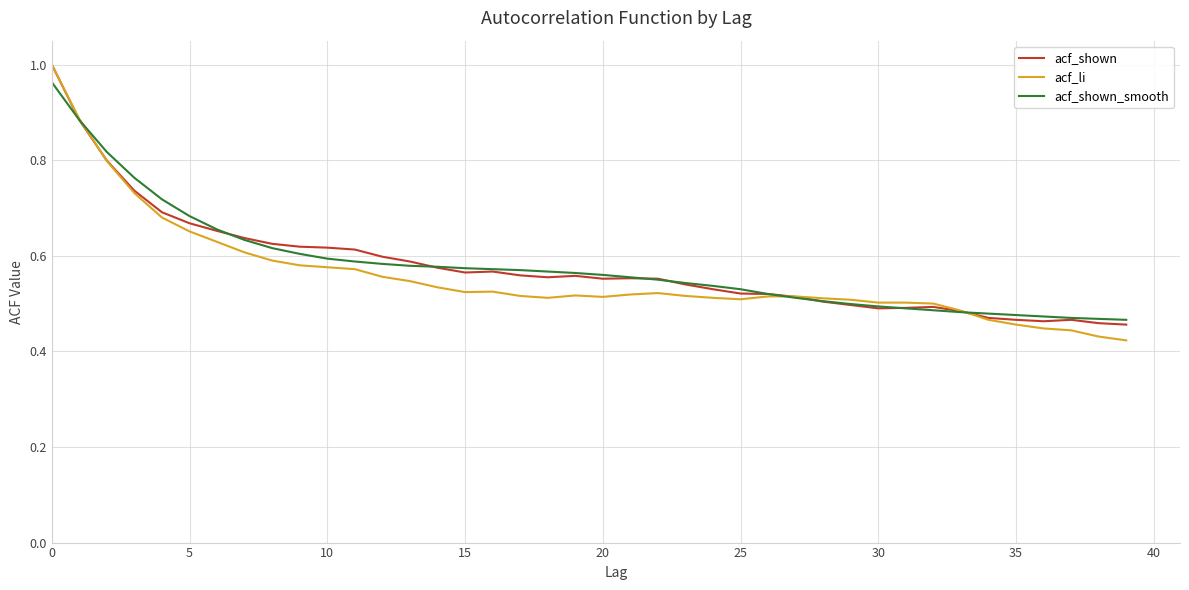

Which series has the largest range (max minus min)?

acf_li